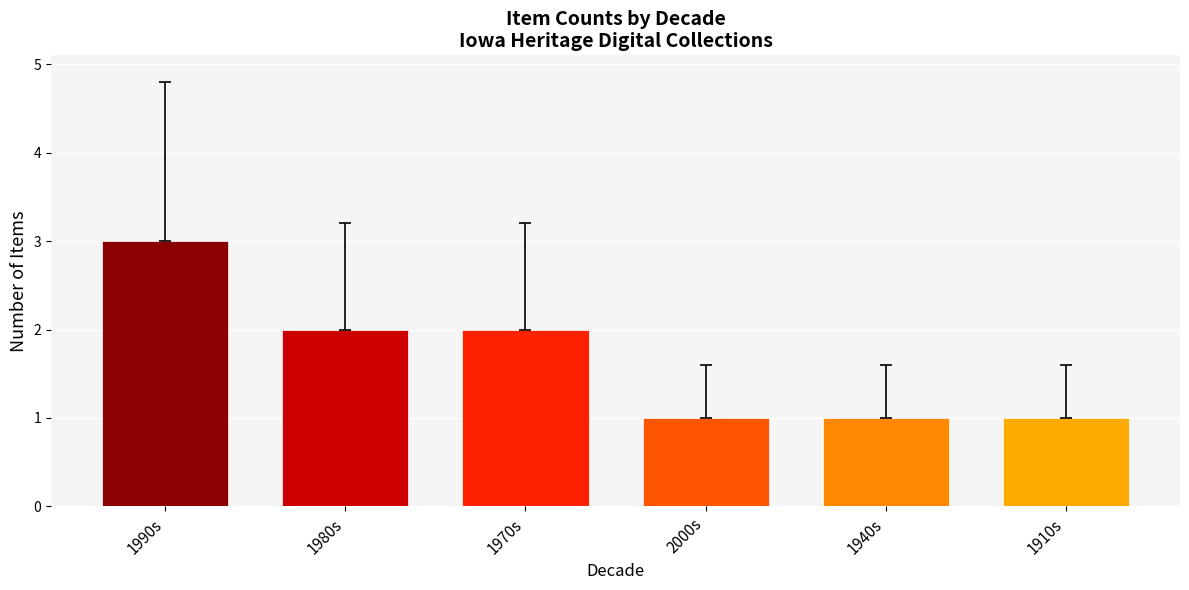

Between 1970s and 1910s, which is larger?

1970s